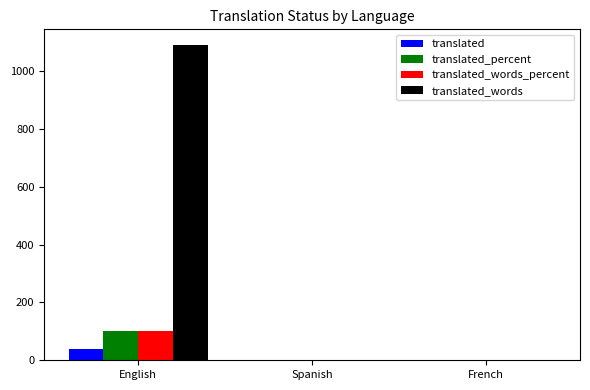

Reading left to right, extract all data points from this chart.

translated: 39	0	0
translated_percent: 100	0	0
translated_words_percent: 100	0	0
translated_words: 1089	0	0